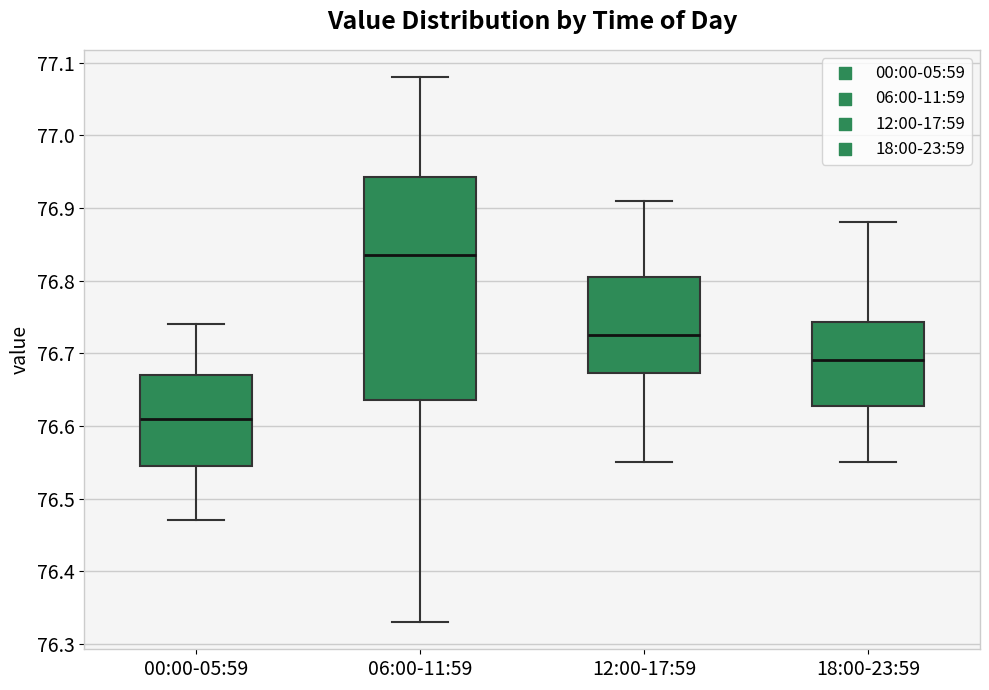

Where is the upper edge of the box for 06:00-11:59 on the y-axis? The values are not printed on the chart, so give them approximately, as read against the axis.

76.94